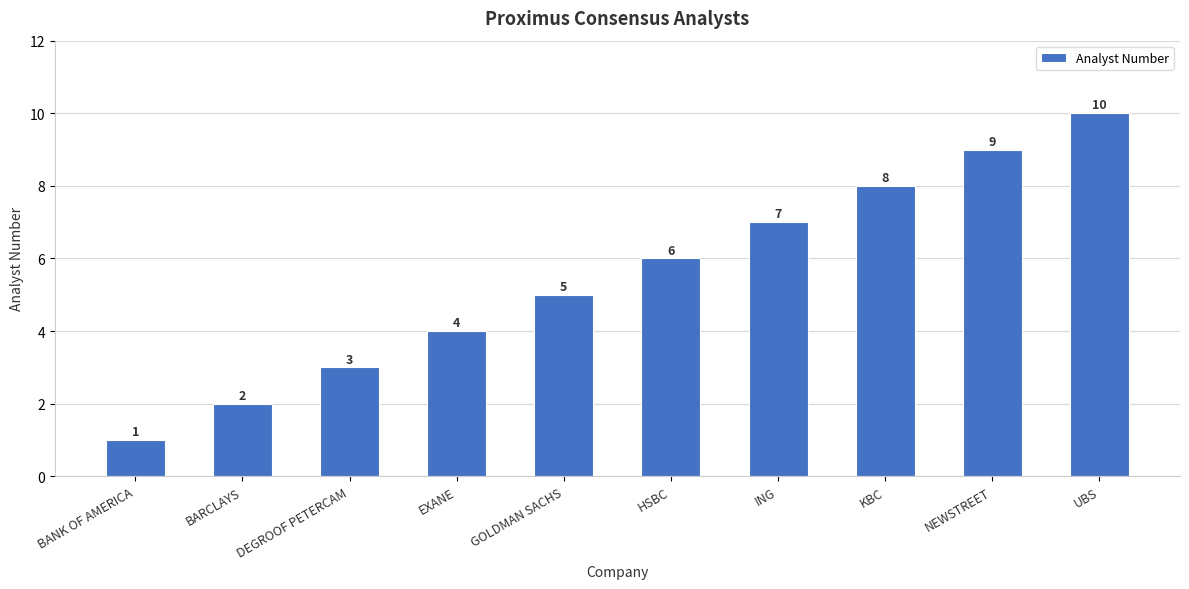

At which category does the chart reach its minimum across all series?

BANK OF AMERICA